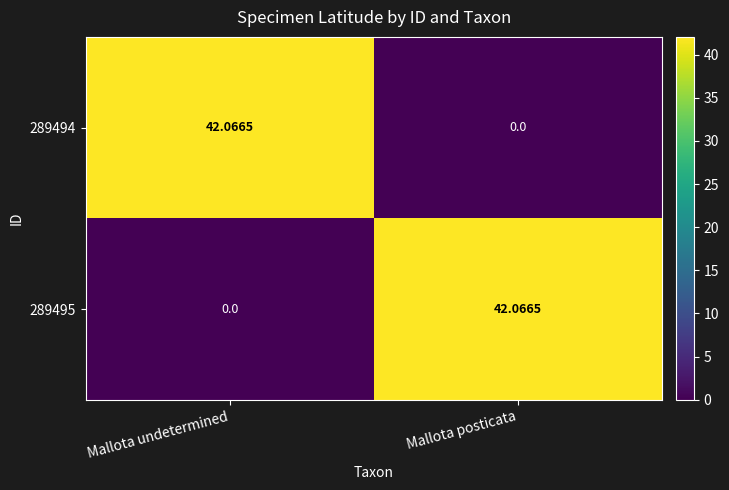

Where does the 289494 series first go above 42?

Mallota undetermined